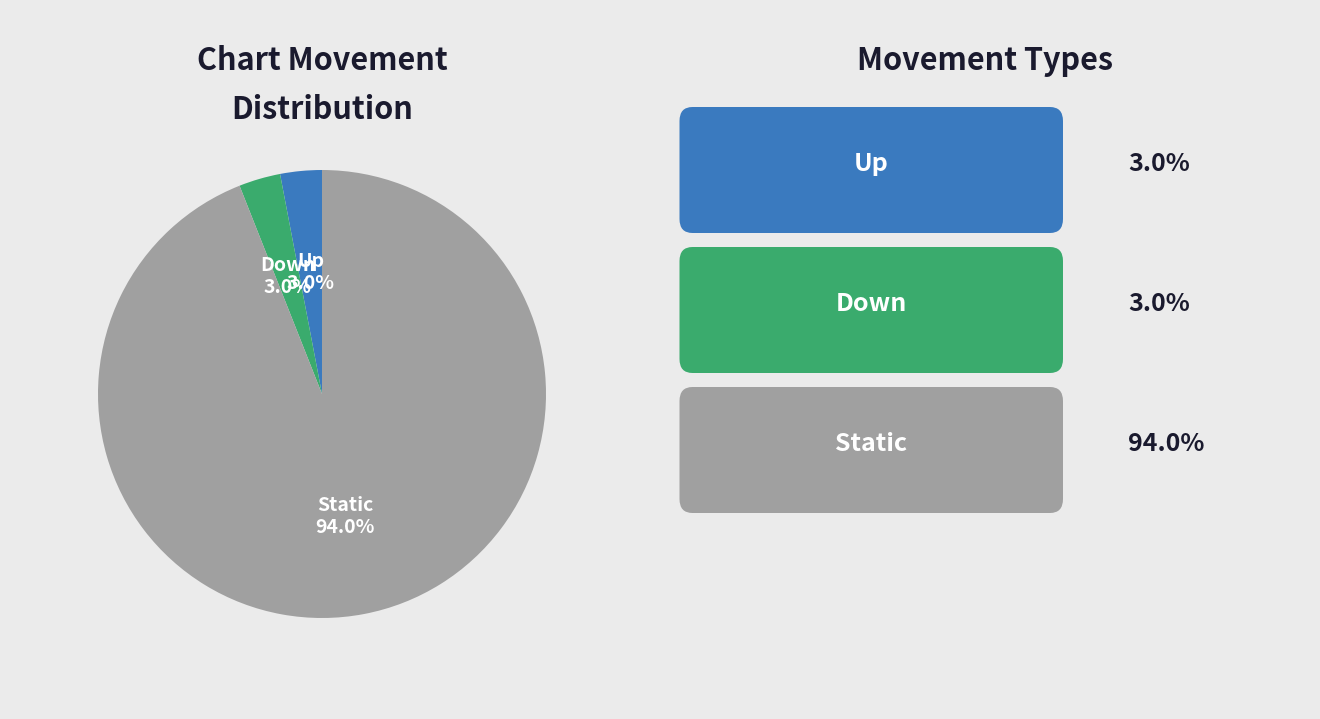

Is there any slice that represents more than half of the pie?

Yes